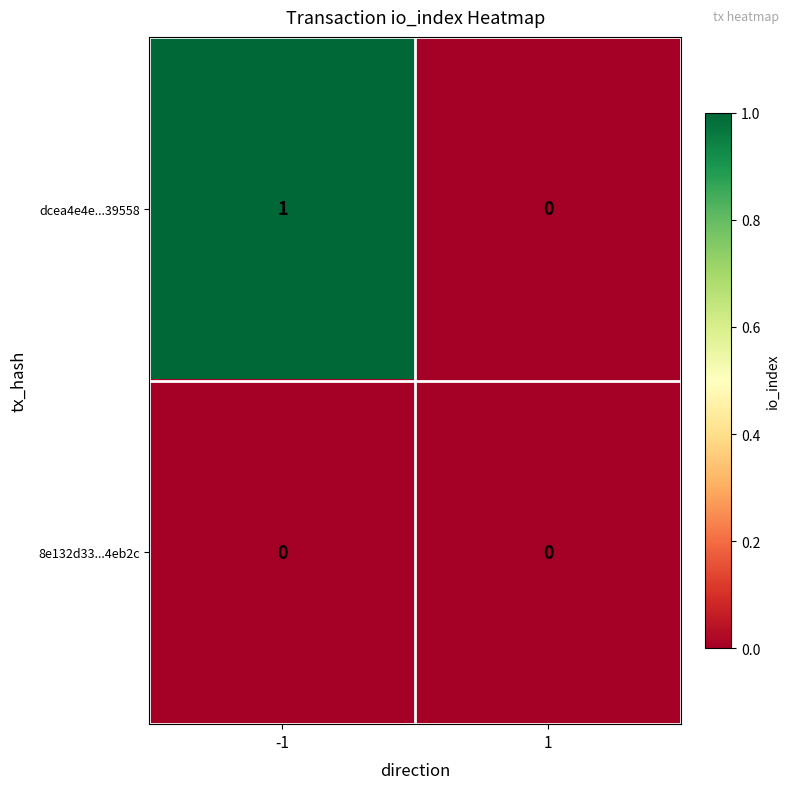

Is it true that 8e132d33...4eb2c equals 0 at 1?

True